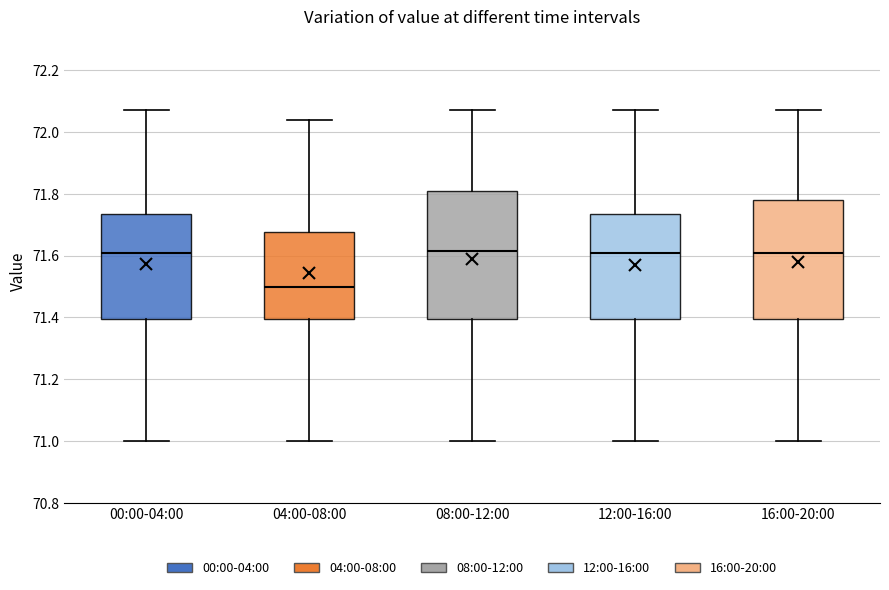

Reading left to right, transcribe this box plot: for each box, give where its median line is, the range the box spans, and where its two whiskers end, as read against the y-axis. The values are not printed on the chart, so give them approximately, as read against the axis.

00:00-04:00: median 71.62, box 71.40 to 71.74, whiskers 71.00 to 72.08
04:00-08:00: median 71.50, box 71.40 to 71.68, whiskers 71.00 to 72.04
08:00-12:00: median 71.62, box 71.40 to 71.82, whiskers 71.00 to 72.08
12:00-16:00: median 71.62, box 71.40 to 71.74, whiskers 71.00 to 72.08
16:00-20:00: median 71.62, box 71.40 to 71.78, whiskers 71.00 to 72.08